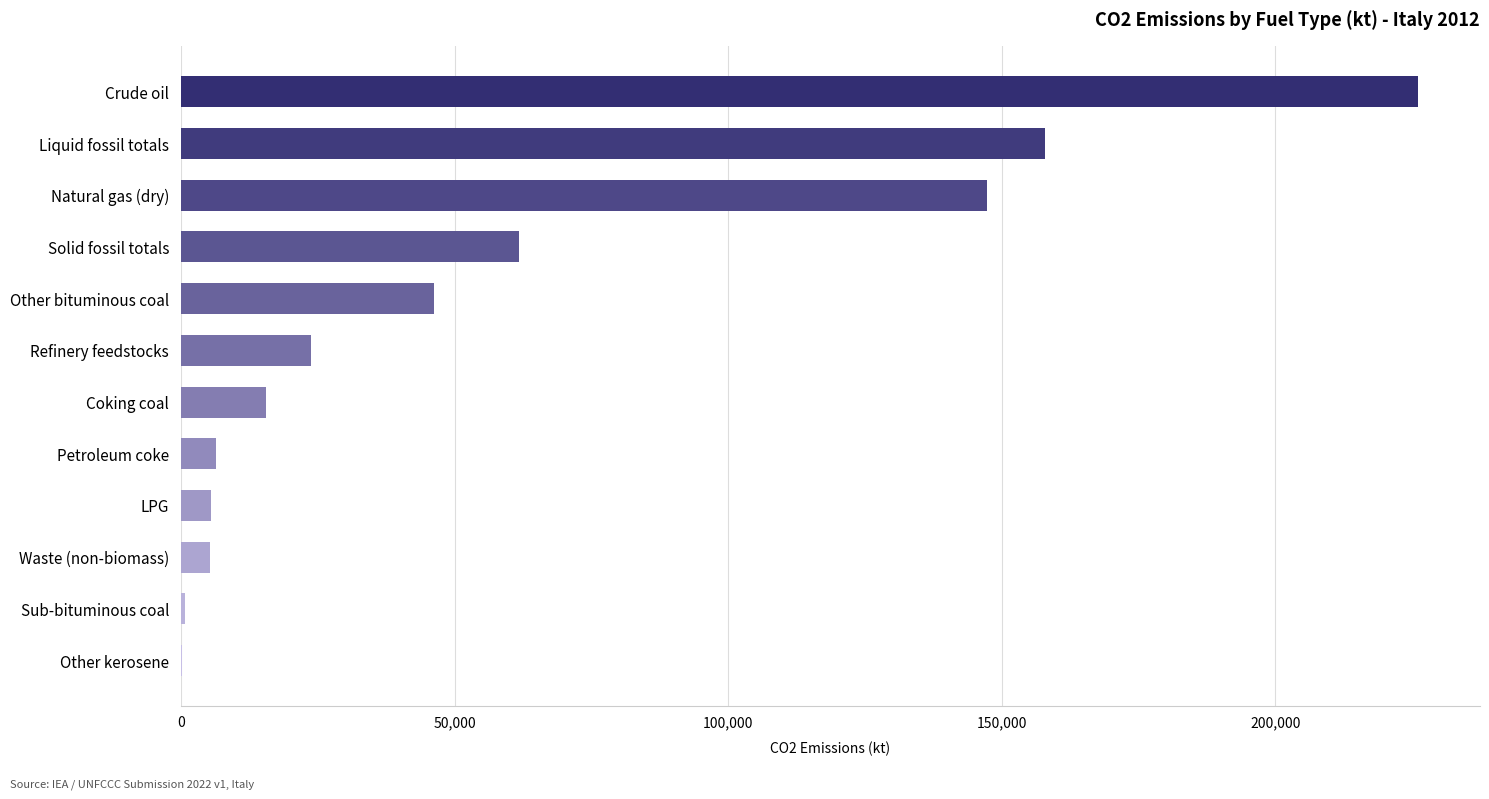

Count the number of values greater than 23739.

6